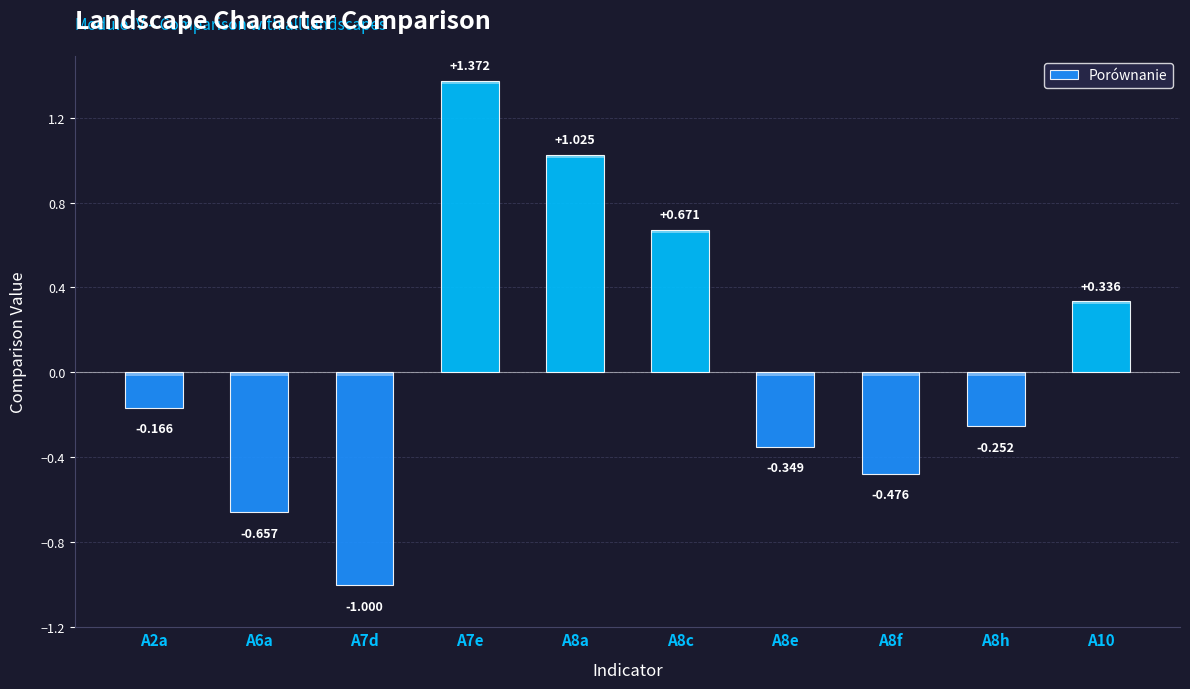

True or false: the data shows -0.1 at A2a.

False